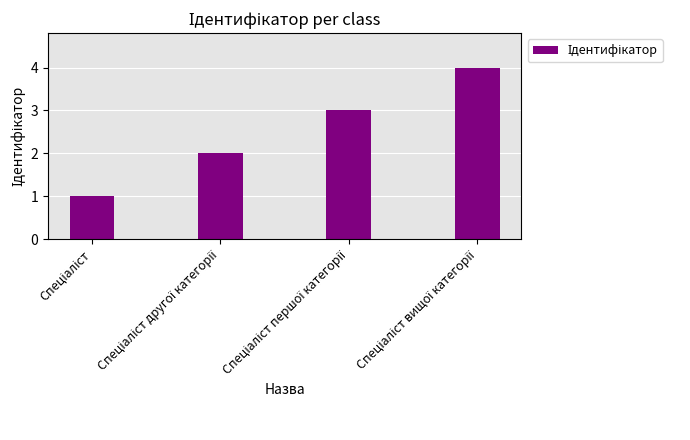

What is the smallest value displayed?

1